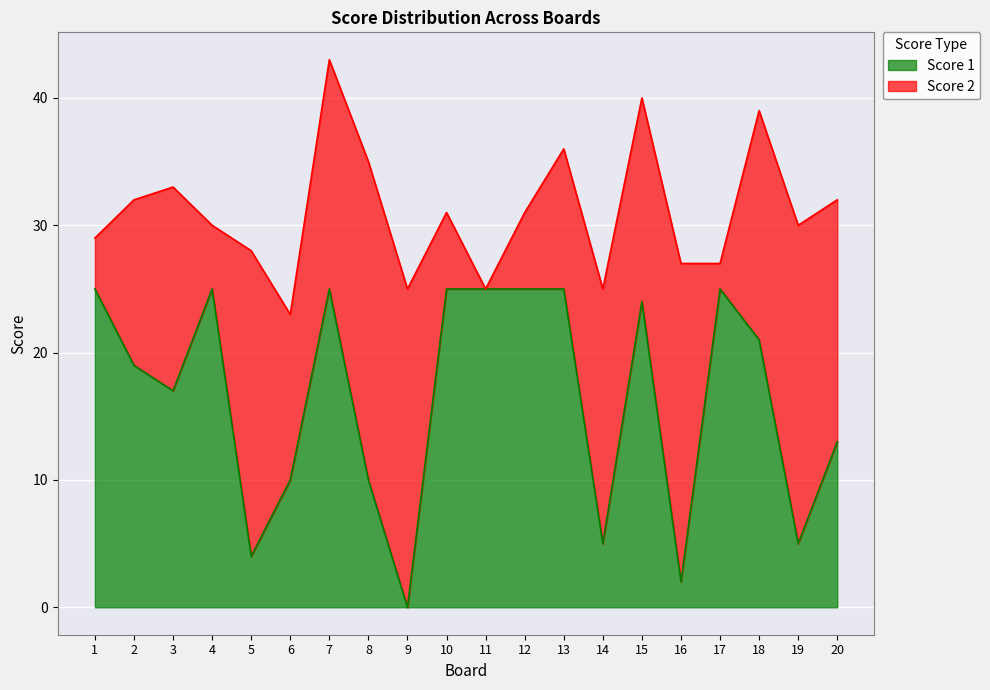

List the labels in order of value, largest first.

1, 4, 7, 10, 11, 12, 13, 17, 15, 18, 2, 3, 20, 6, 8, 14, 19, 5, 16, 9